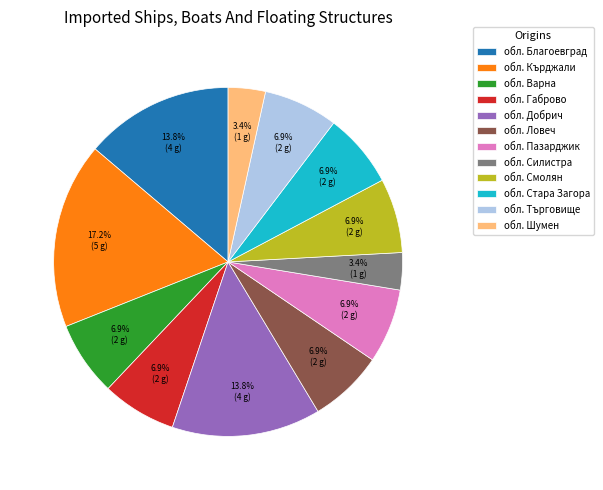

The обл. Шумен slice represents 11% of the pie. True or false?

False